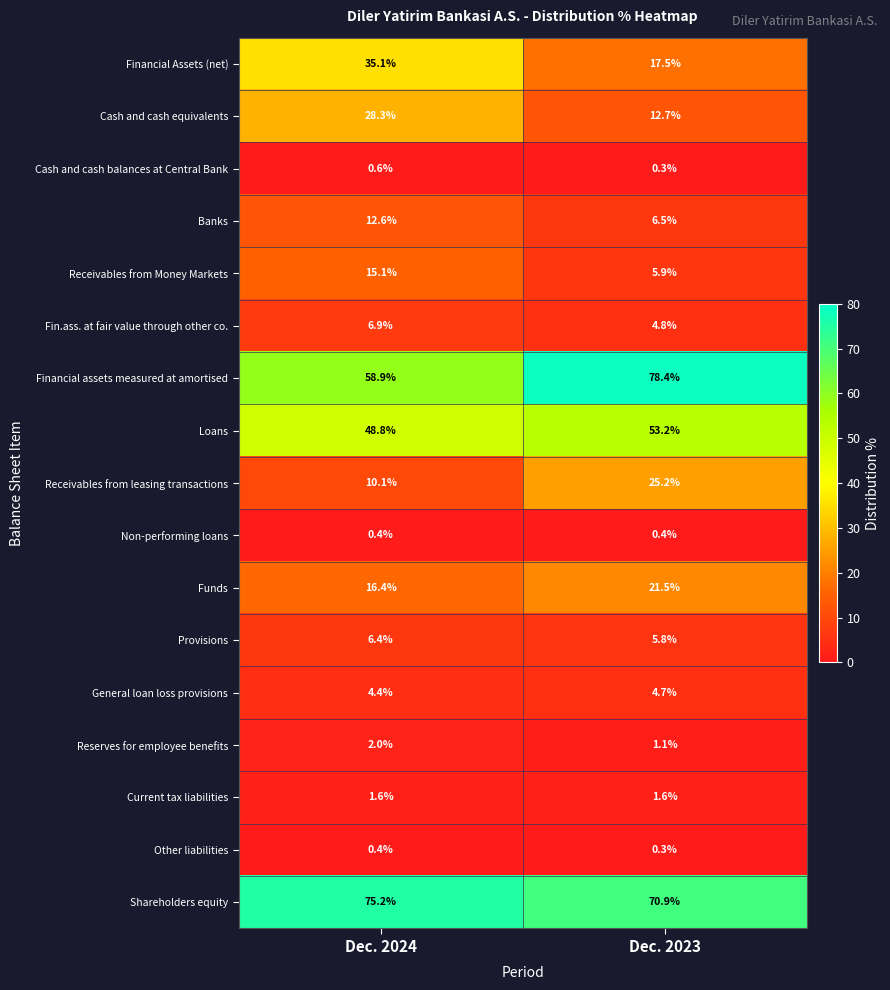

Is the value of Fin.ass. at fair value through other co. at Dec. 2024 greater than the value of Provisions at Dec. 2024?

Yes